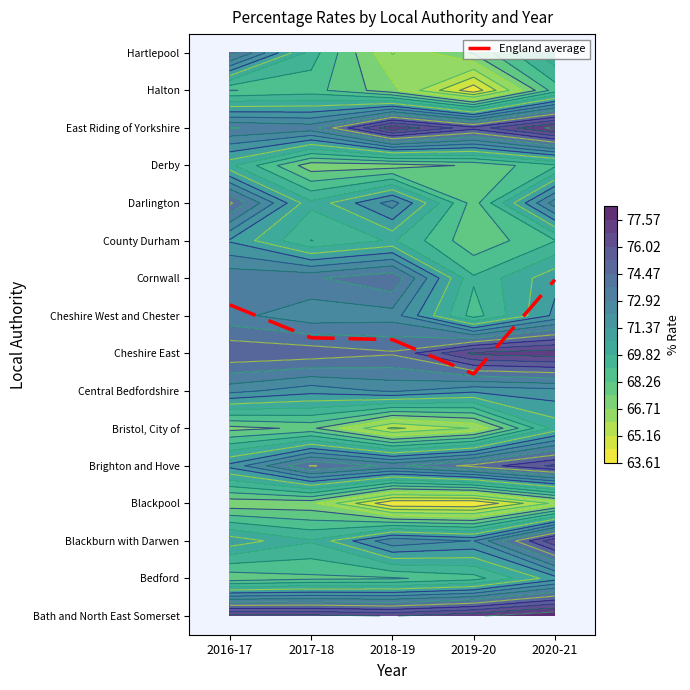

Between 2016-17 and 2020-21, which is larger?

2020-21